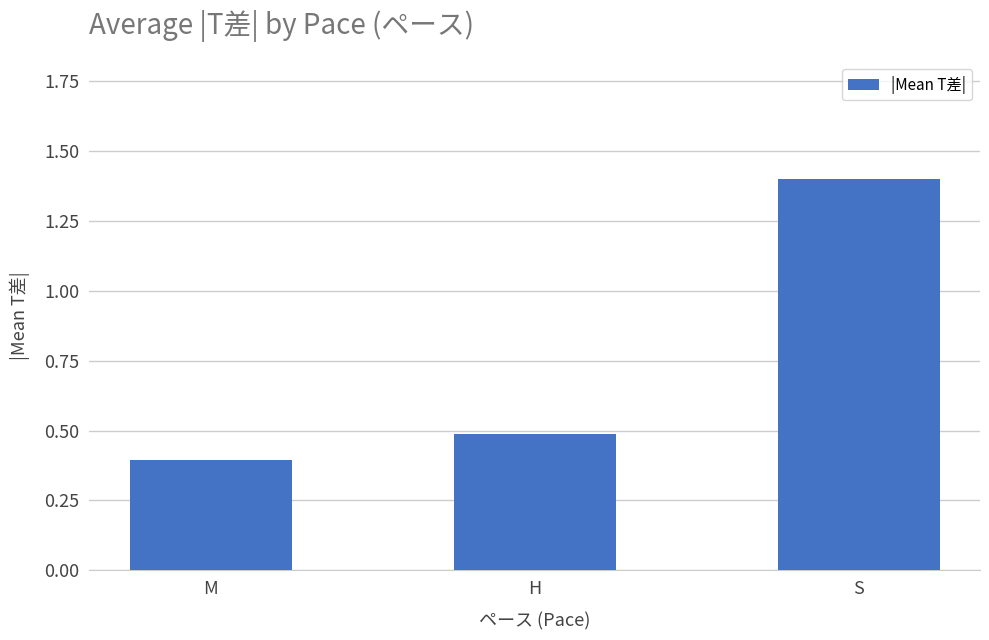

What is the difference between the values at H and S?

0.9